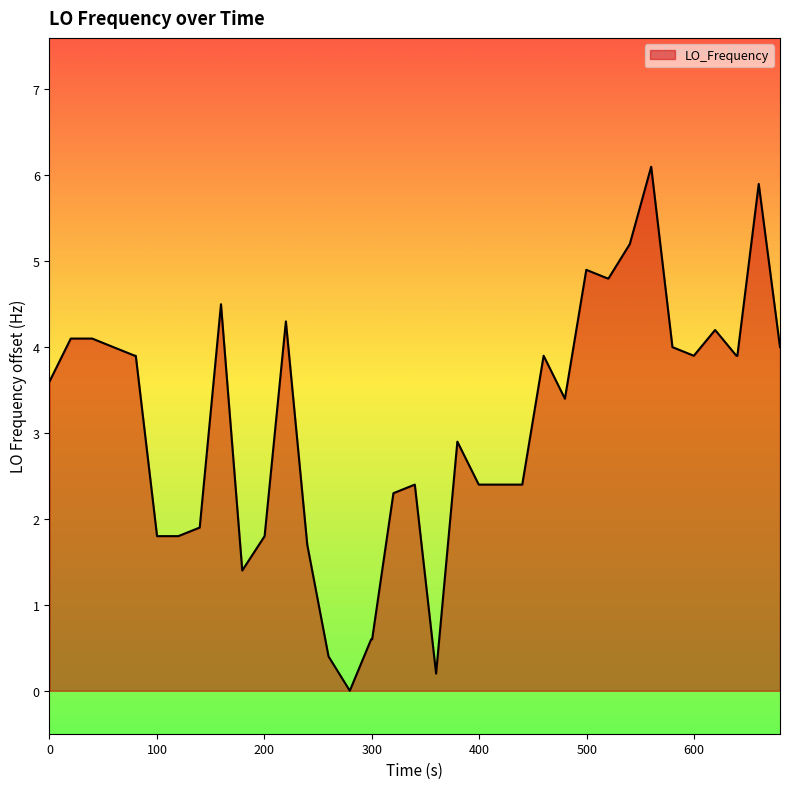

How many categories are shown in the chart?

40